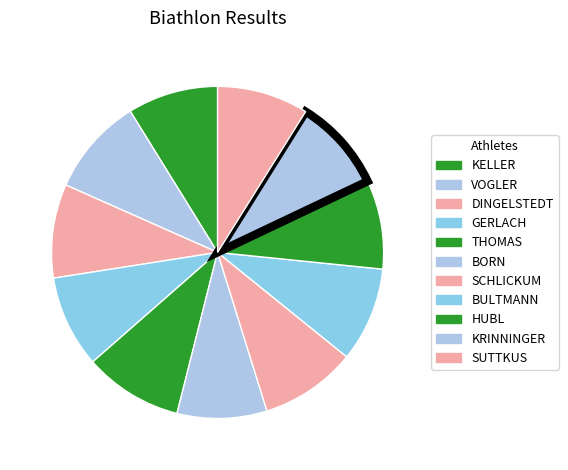

Count the number of slices in the pie.

11